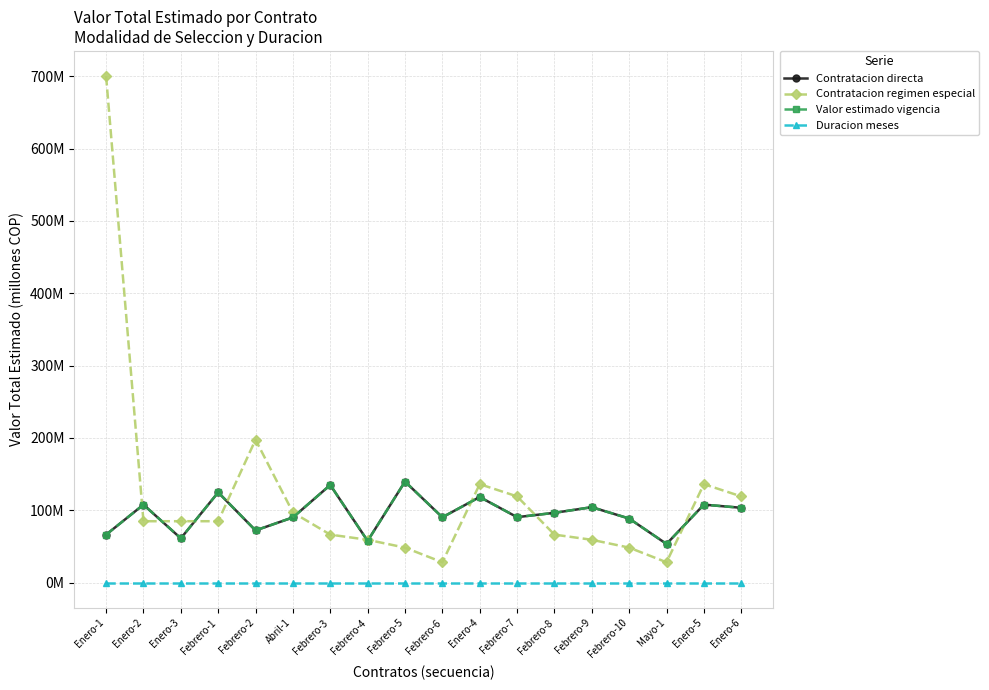

True or false: Valor estimado vigencia and Contratacion directa cross at least once.

False